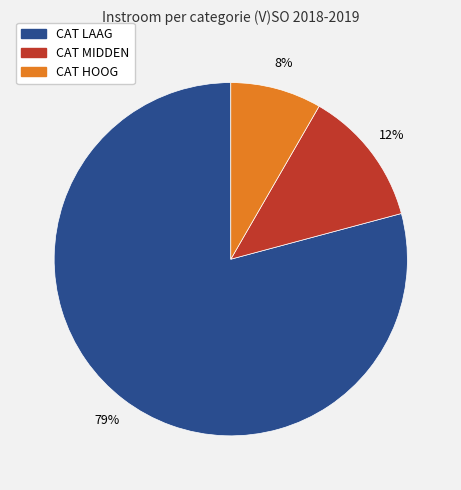

Which slice is the largest?

CAT LAAG